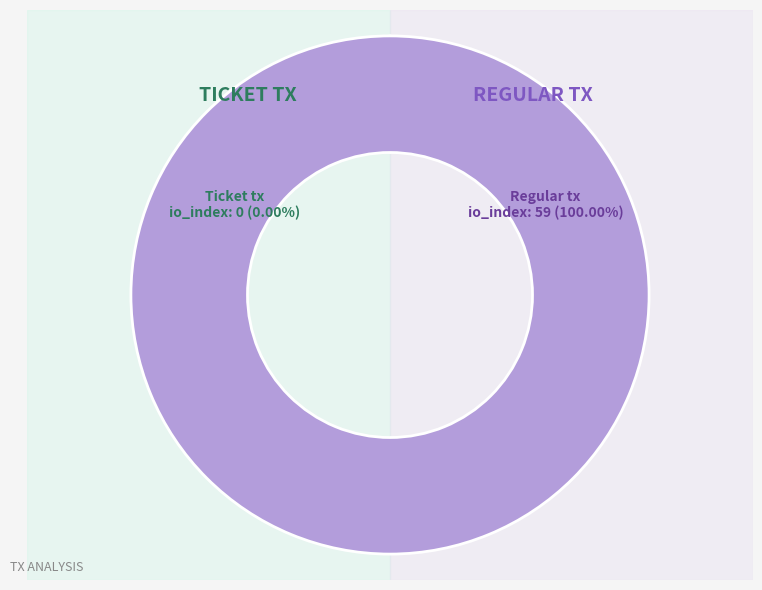

Which slice is the smallest?

Ticket tx (io_index=0)